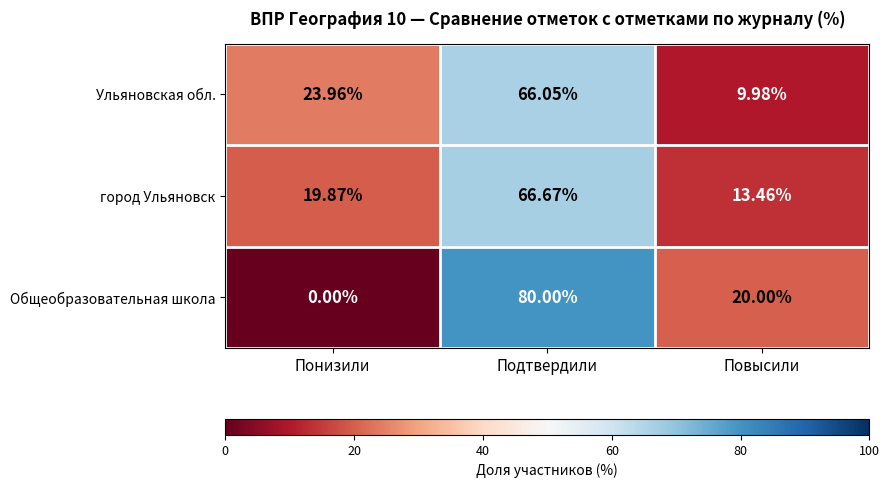

At which category is the sum across all series the highest?

Подтвердили